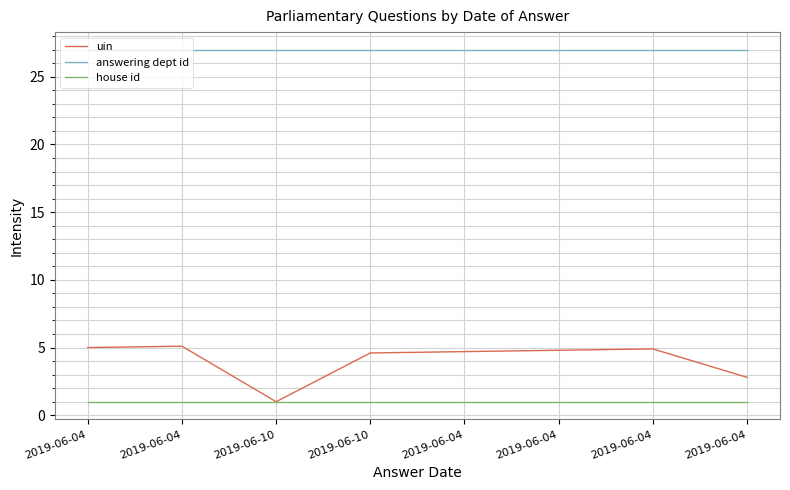

At which label is uin closest to 3?

2019-06-04